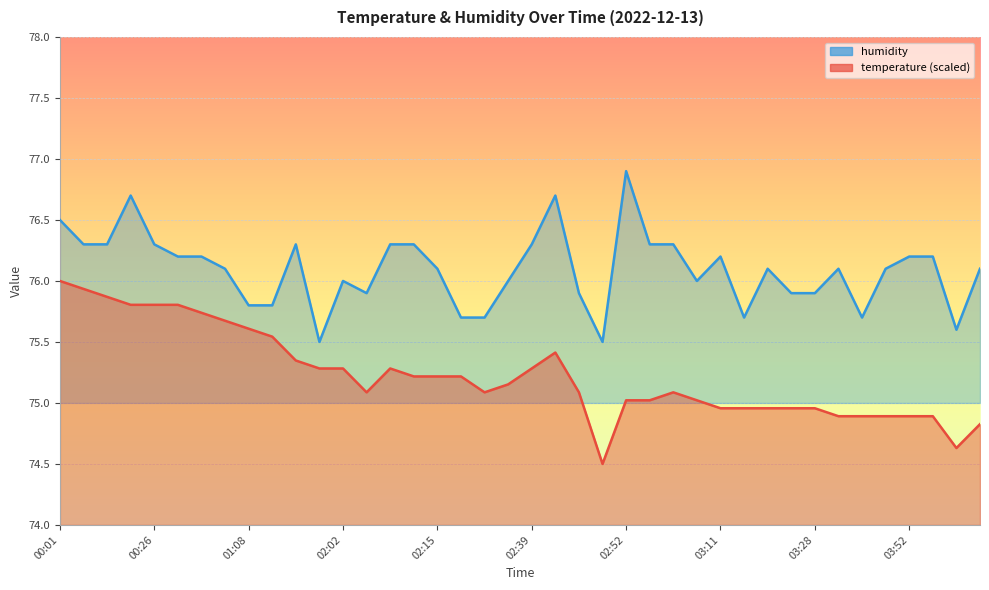

True or false: humidity and temperature cross at least once.

False